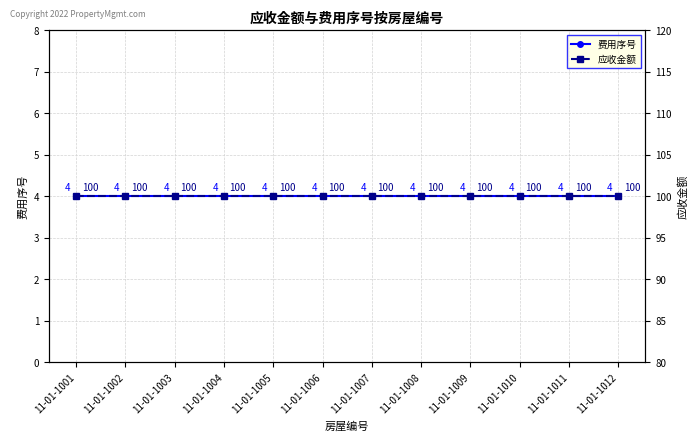

Reading left to right, what are all the values shown in this chart?

费用序号: 11-01-1001=4	11-01-1002=4	11-01-1003=4	11-01-1004=4	11-01-1005=4	11-01-1006=4	11-01-1007=4	11-01-1008=4	11-01-1009=4	11-01-1010=4	11-01-1011=4	11-01-1012=4
应收金额: 11-01-1001=100	11-01-1002=100	11-01-1003=100	11-01-1004=100	11-01-1005=100	11-01-1006=100	11-01-1007=100	11-01-1008=100	11-01-1009=100	11-01-1010=100	11-01-1011=100	11-01-1012=100